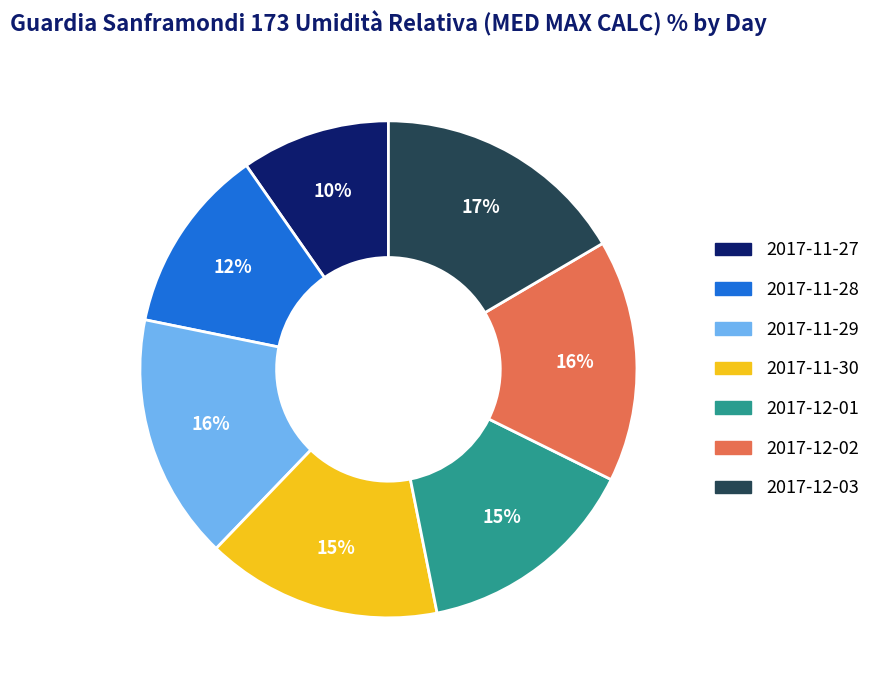

How many segments does this pie chart have?

7